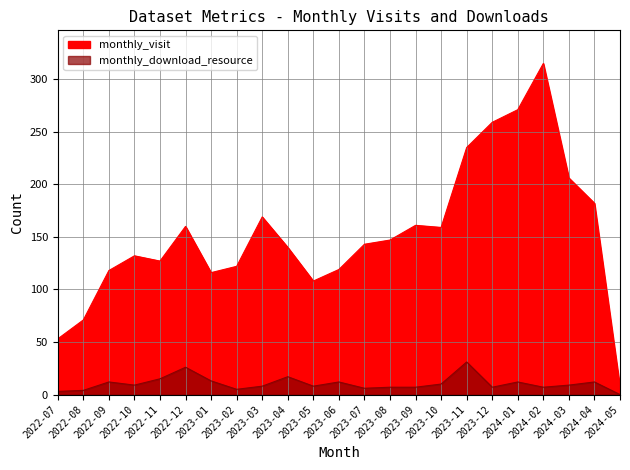

List the series in order of their overall mean, lowest first.

monthly_download_resource, monthly_visit